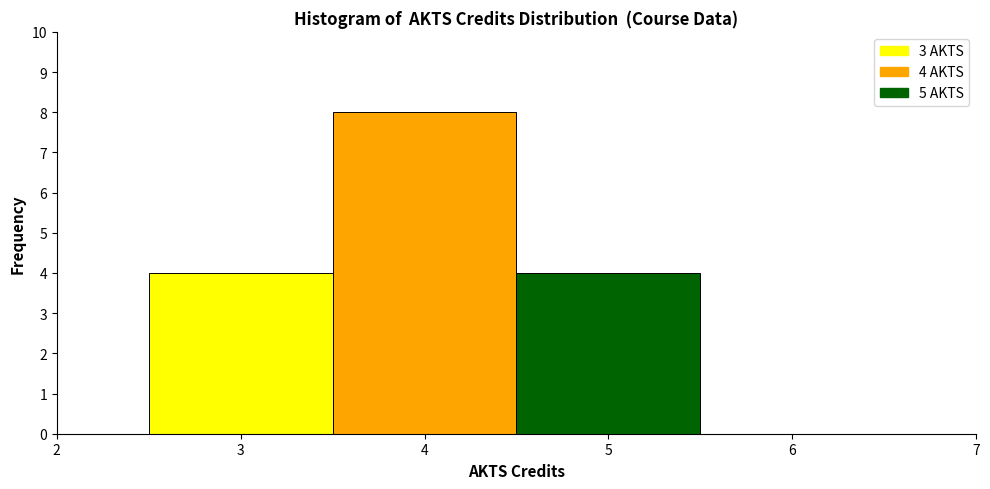

Over which range of the x-axis is the bar tallest?

3.5 to 4.5